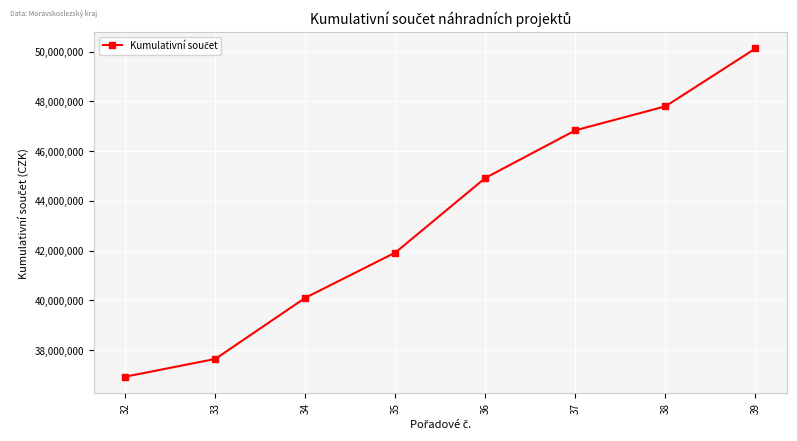

What is the sum of all values?

346317000